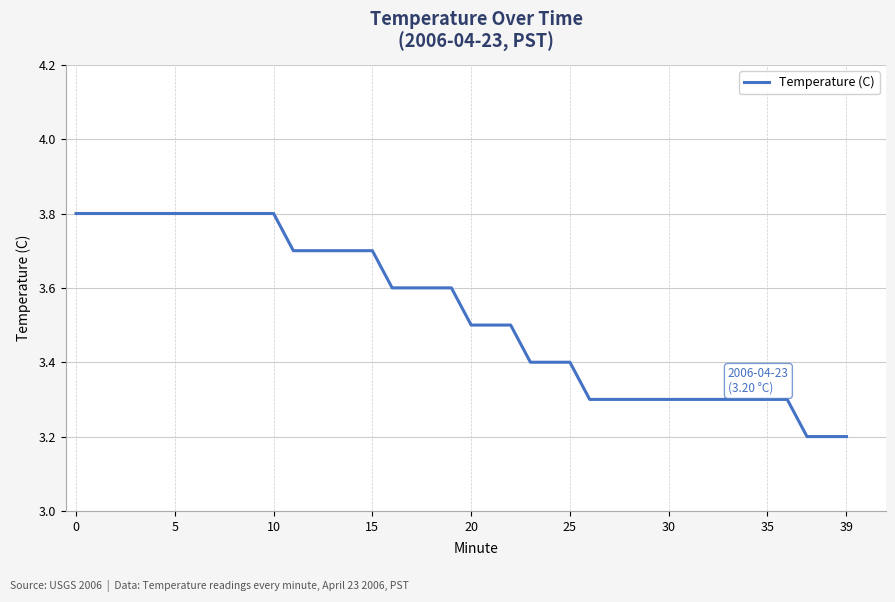

What is the minimum value shown in the chart?

3.2